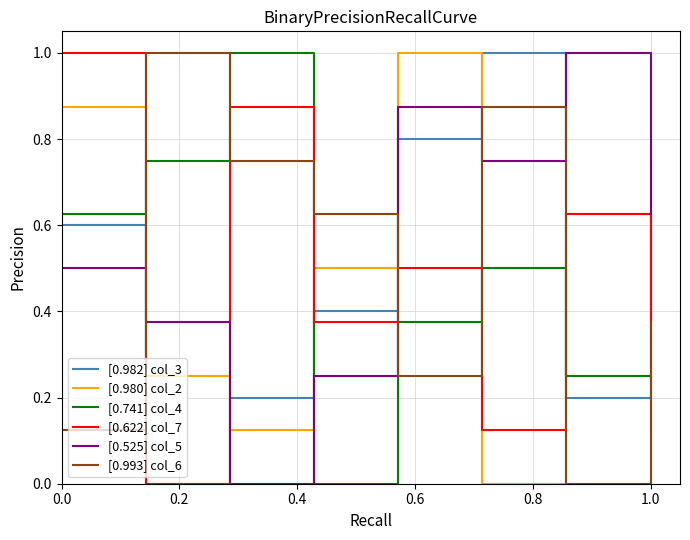

True or false: [0.622] col_7 and [0.993] col_6 intersect in this chart.

True